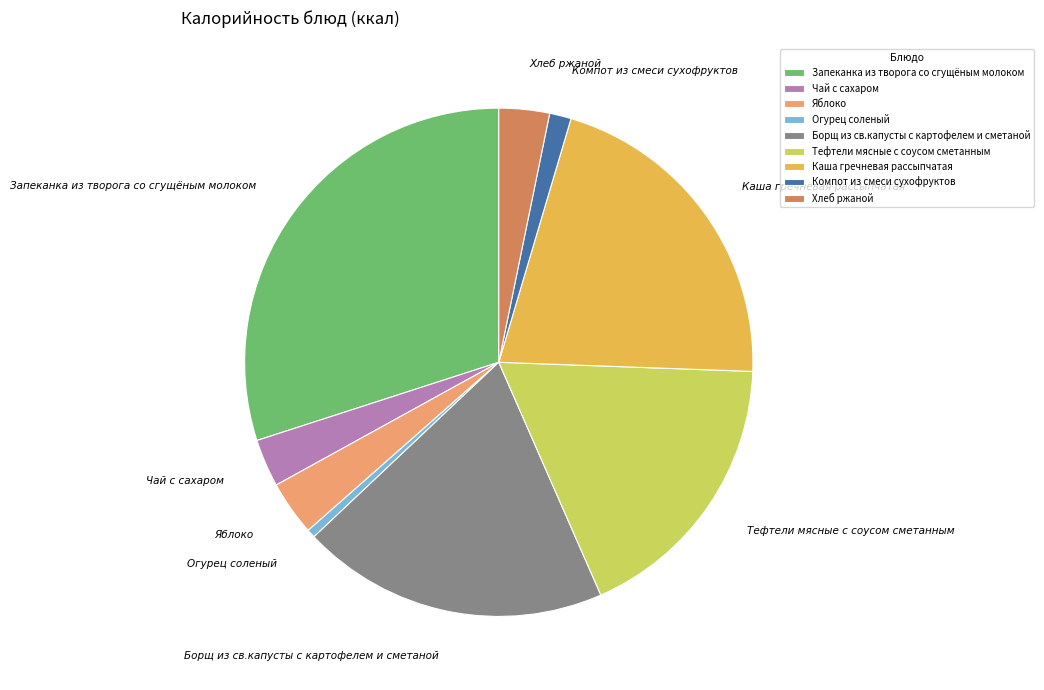

Between Хлеб ржаной and Огурец соленый, which is larger?

Хлеб ржаной